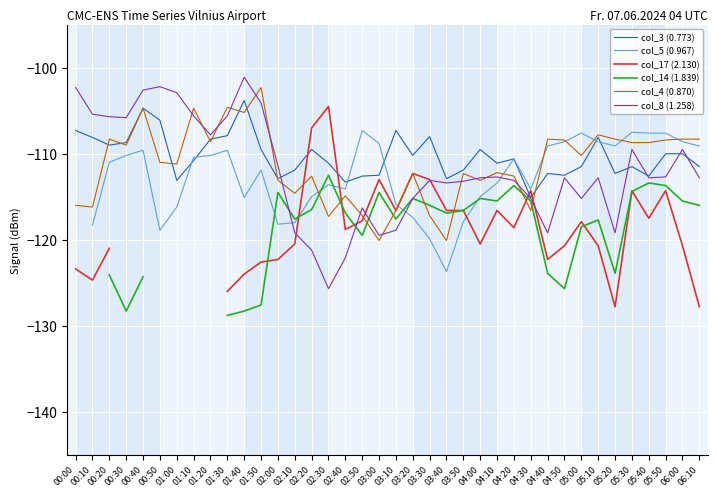

What is the label of the 8th point from the right?

05:00